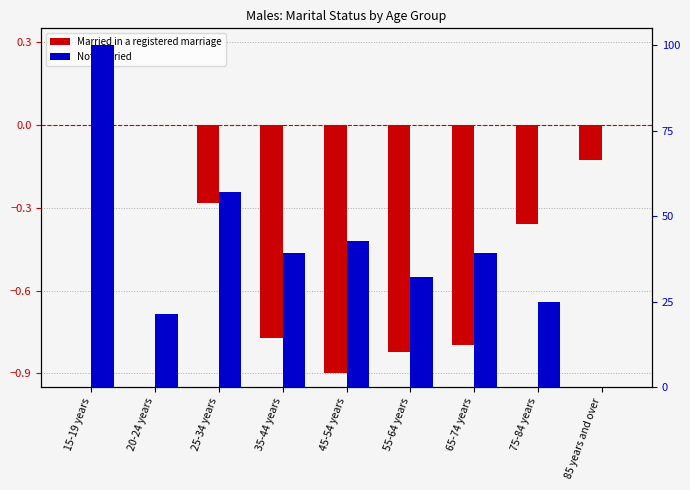

Which label corresponds to the largest value in the chart?

15-19 years